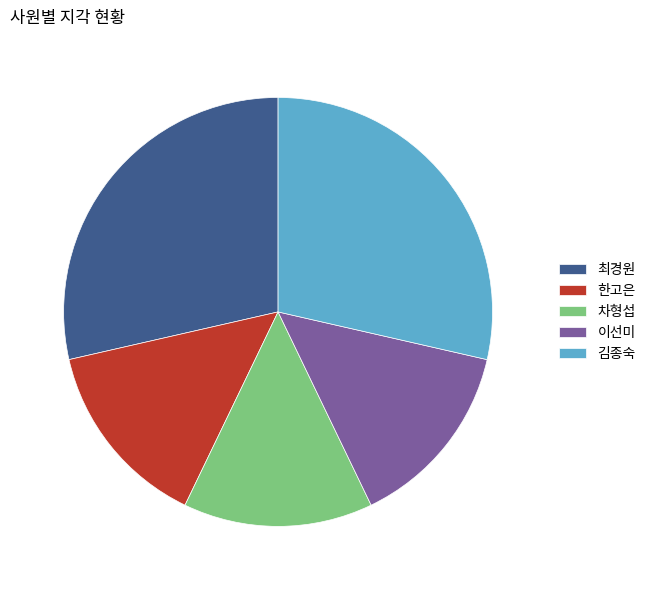

Does 최경원 represent more than half of the total?

No